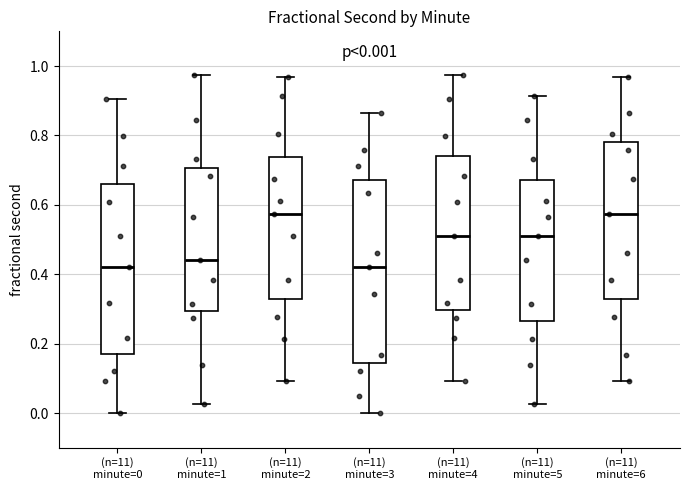

Comparing the boxes themselves (not the whiskers), which one is the tallest?

(n=11) minute=3